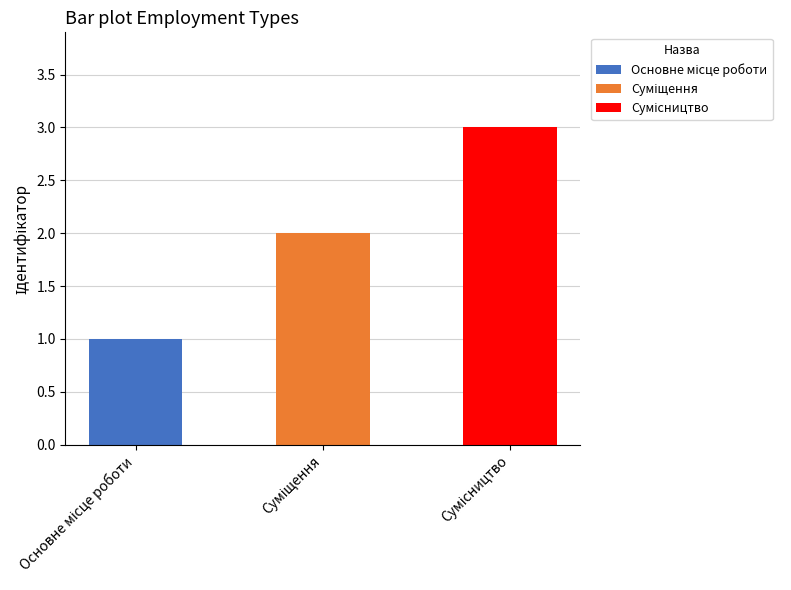

List the labels in order of value, largest first.

Сумісництво, Суміщення, Основне місце роботи